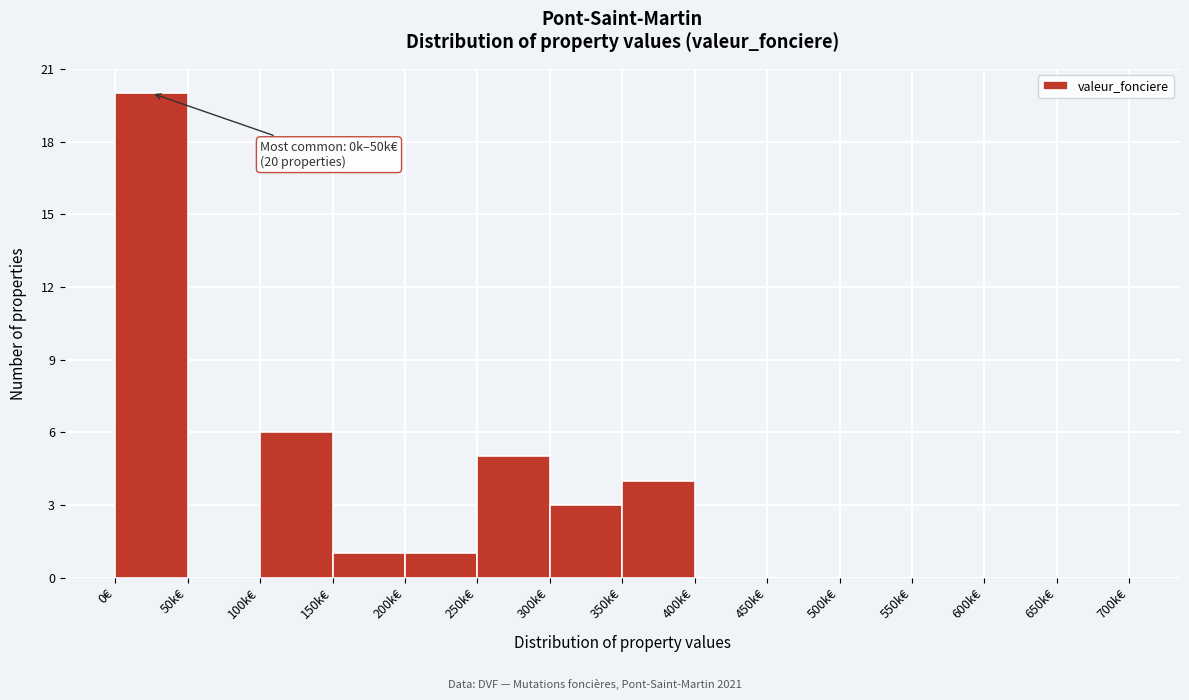

Reading left to right, extract all data points from this chart.

0€=20	50k€=0	100k€=6	150k€=1	200k€=1	250k€=5	300k€=3	350k€=4	400k€=0	450k€=0	500k€=0	550k€=0	600k€=0	650k€=0